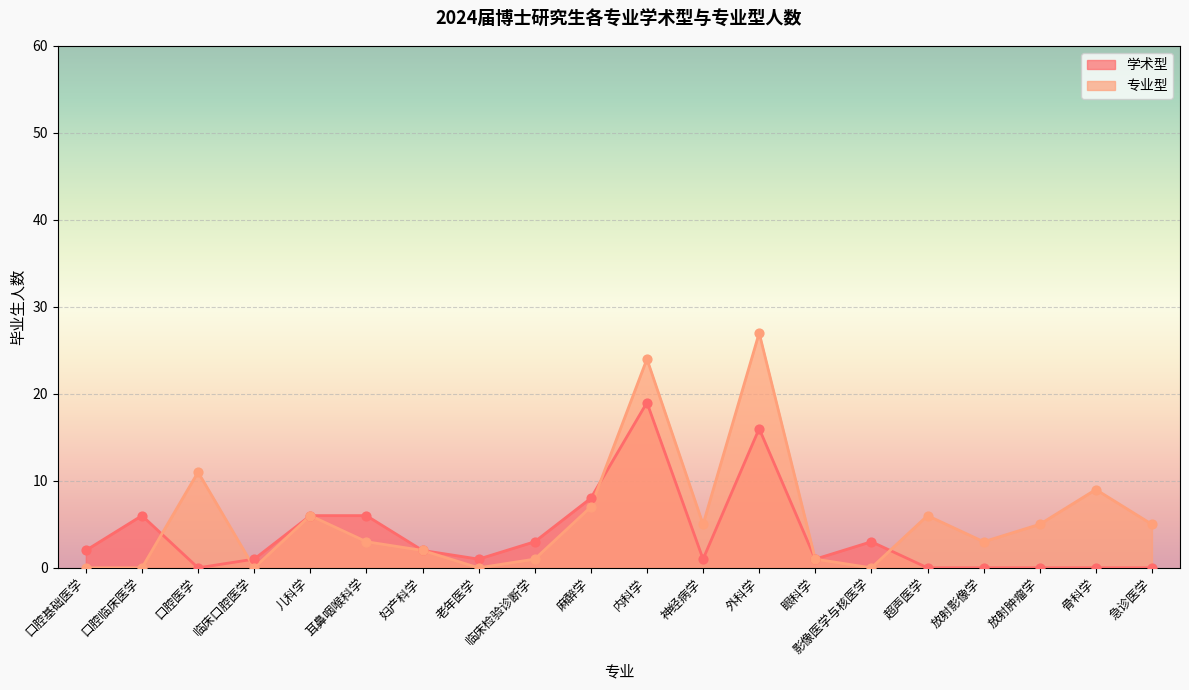

Which series has the largest Y range (max minus min)?

专业型